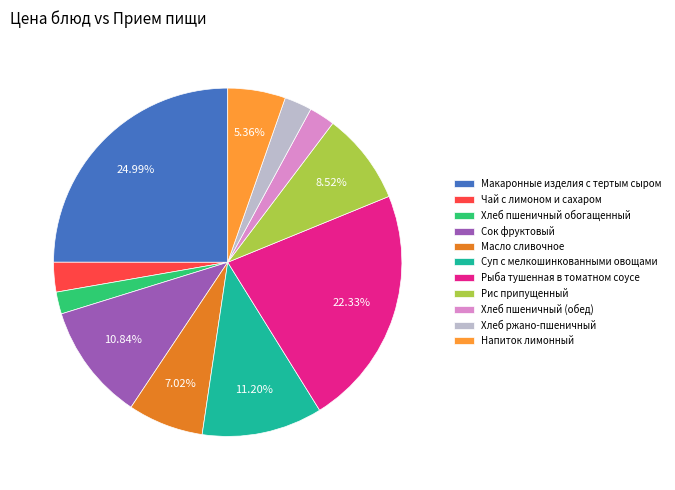

Combined, do Напиток лимонный and Чай с лимоном и сахаром account for over 50%?

No